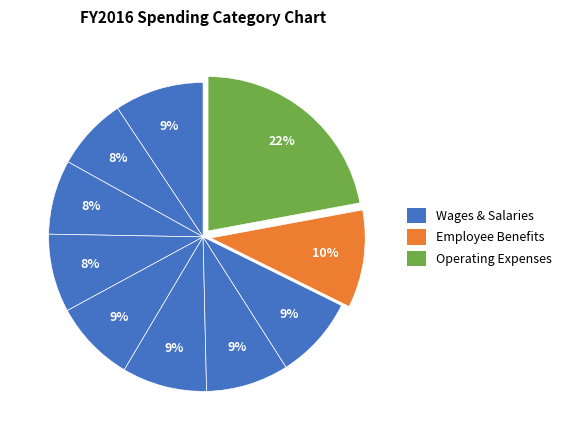

Is there a majority slice in this chart?

No